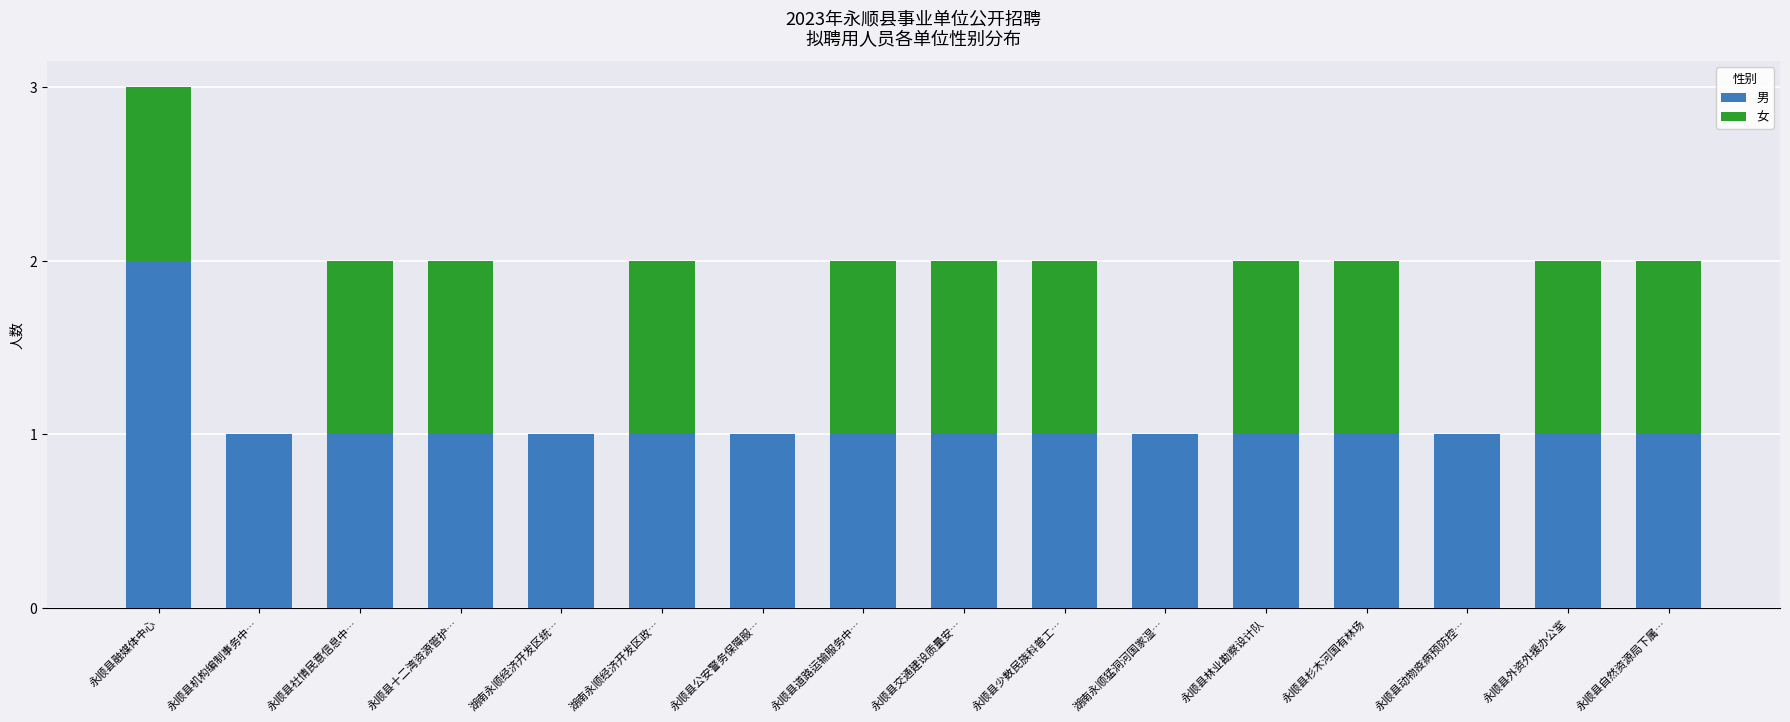

At which category is the sum across all series the highest?

永顺县融媒体中心